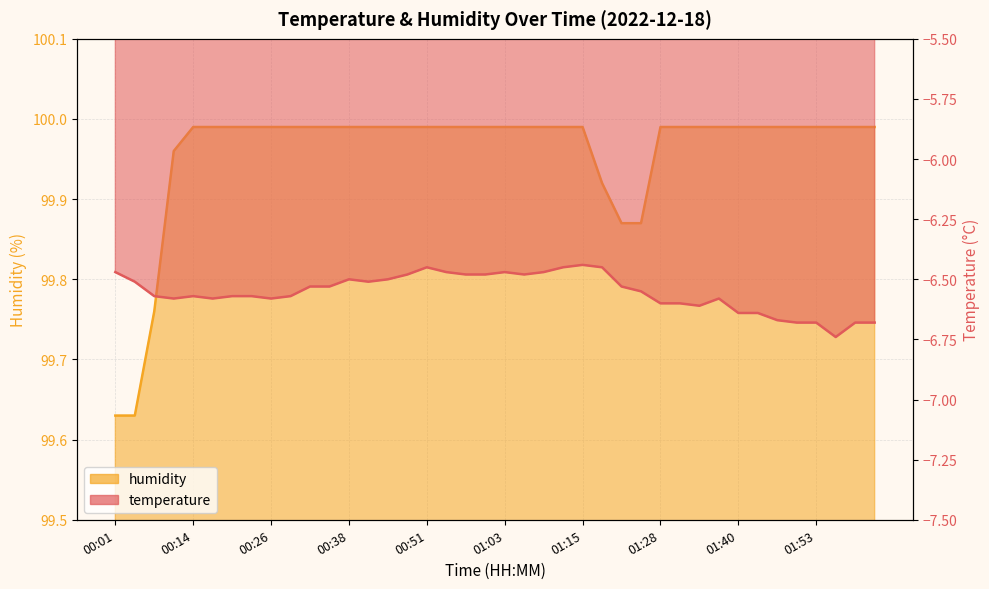

Is it true that temperature equals -8.9 at 00:41?

False